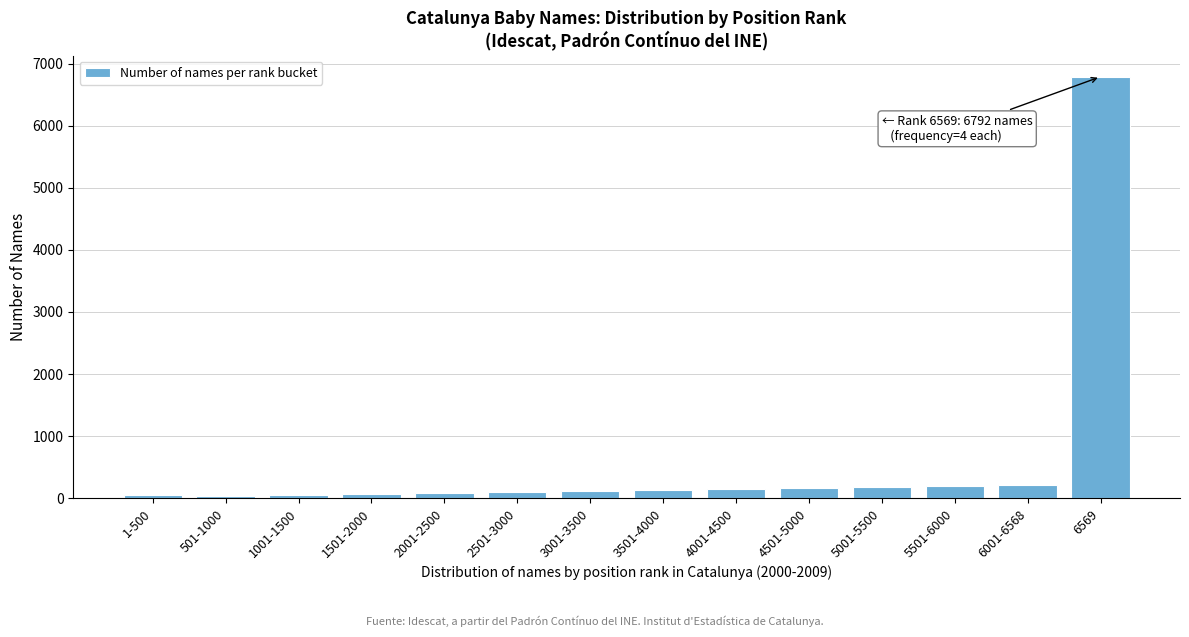

What is the maximum value shown in the chart?

6792